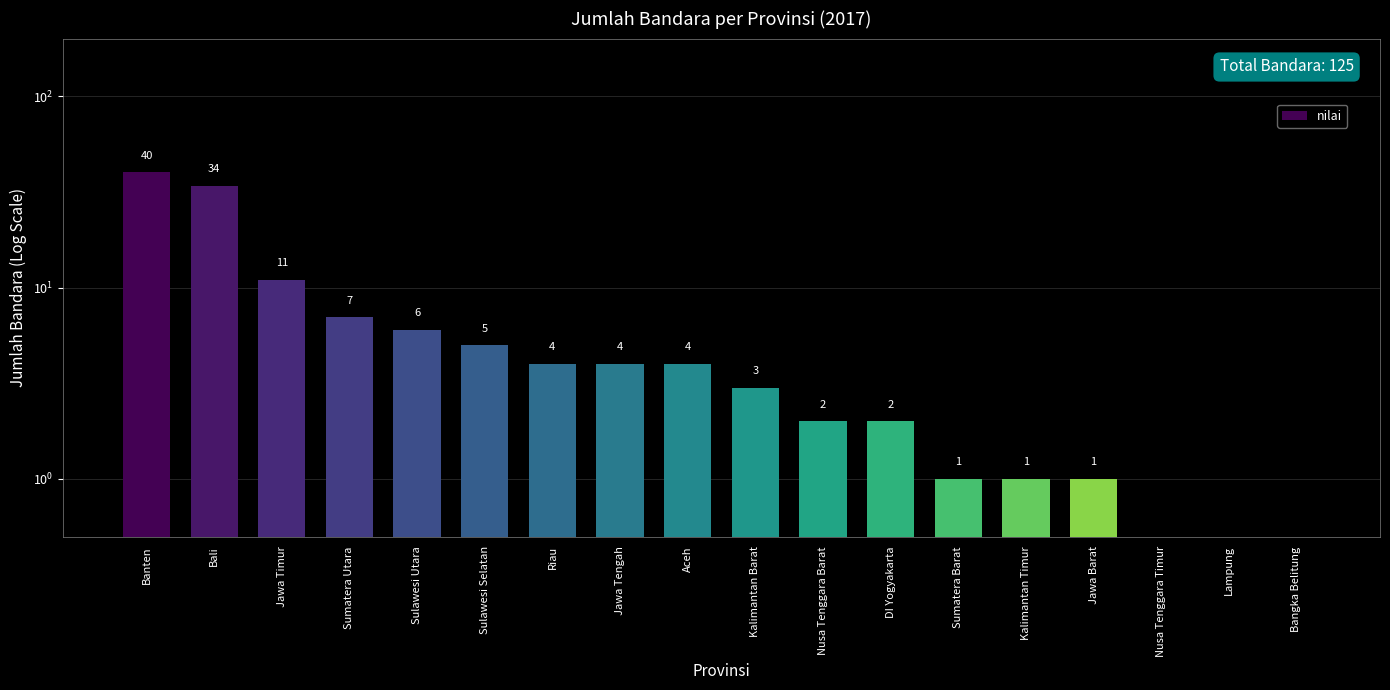

Reading left to right, list all the values displayed in this chart.

Banten=40	Bali=34	Jawa Timur=11	Sumatera Utara=7	Sulawesi Utara=6	Sulawesi Selatan=5	Riau=4	Jawa Tengah=4	Aceh=4	Kalimantan Barat=3	Nusa Tenggara Barat=2	DI Yogyakarta=2	Sumatera Barat=1	Kalimantan Timur=1	Jawa Barat=1	Nusa Tenggara Timur=0	Lampung=0	Bangka Belitung=0